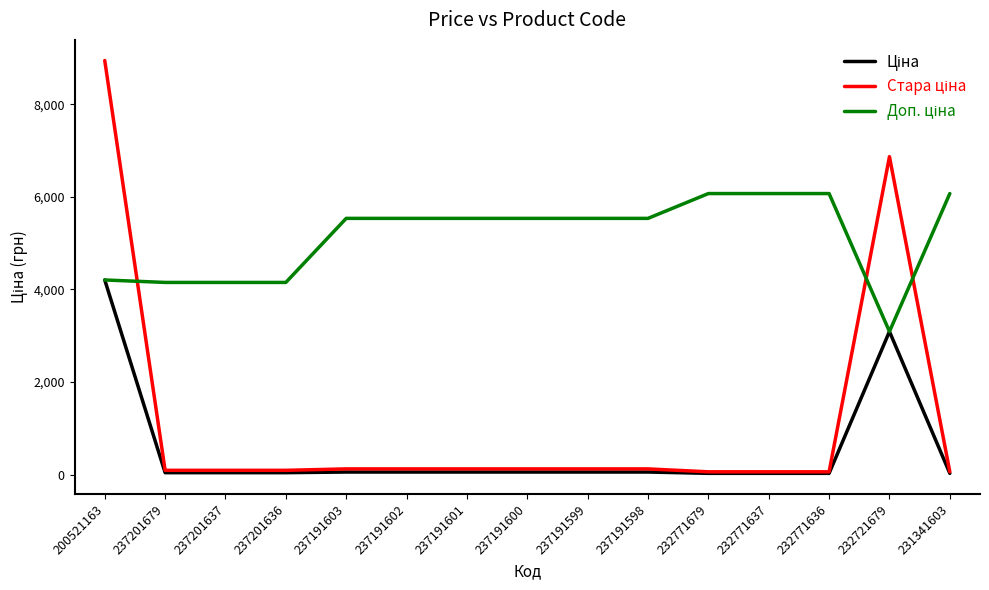

Which label corresponds to the largest value in the chart?

200521163